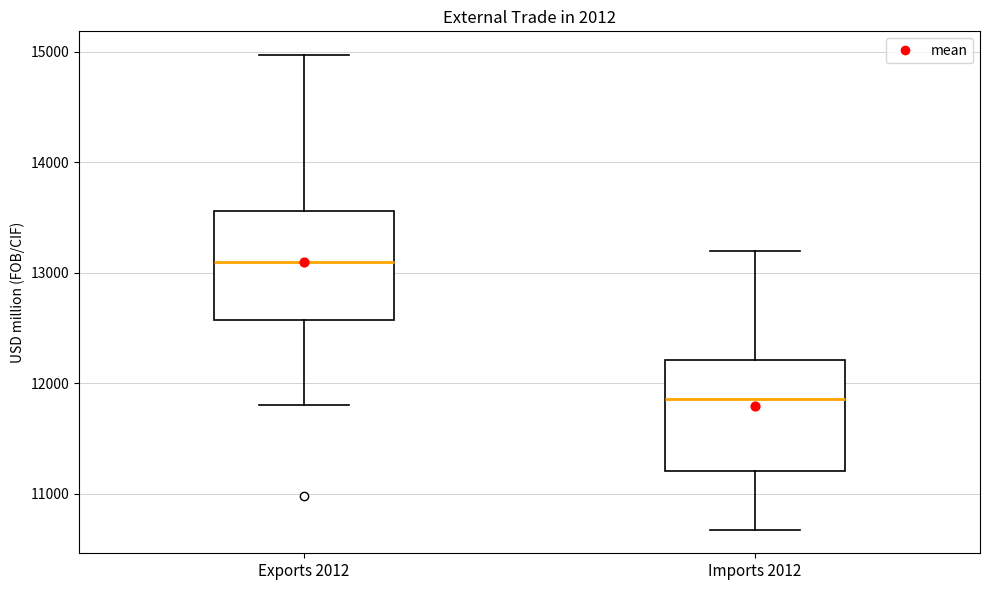

Reading left to right, transcribe this box plot: for each box, give where its median line is, the range the box spans, and where its two whiskers end, as read against the y-axis. The values are not printed on the chart, so give them approximately, as read against the axis.

Exports 2012: median 13100, box 12600 to 13600, whiskers 11800 to 15000
Imports 2012: median 11900, box 11200 to 12200, whiskers 10700 to 13200